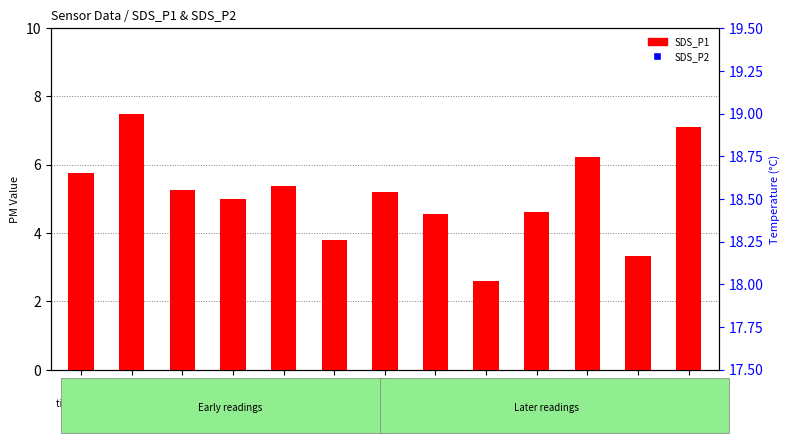

Which series has the largest total across all categories?

SDS_P1